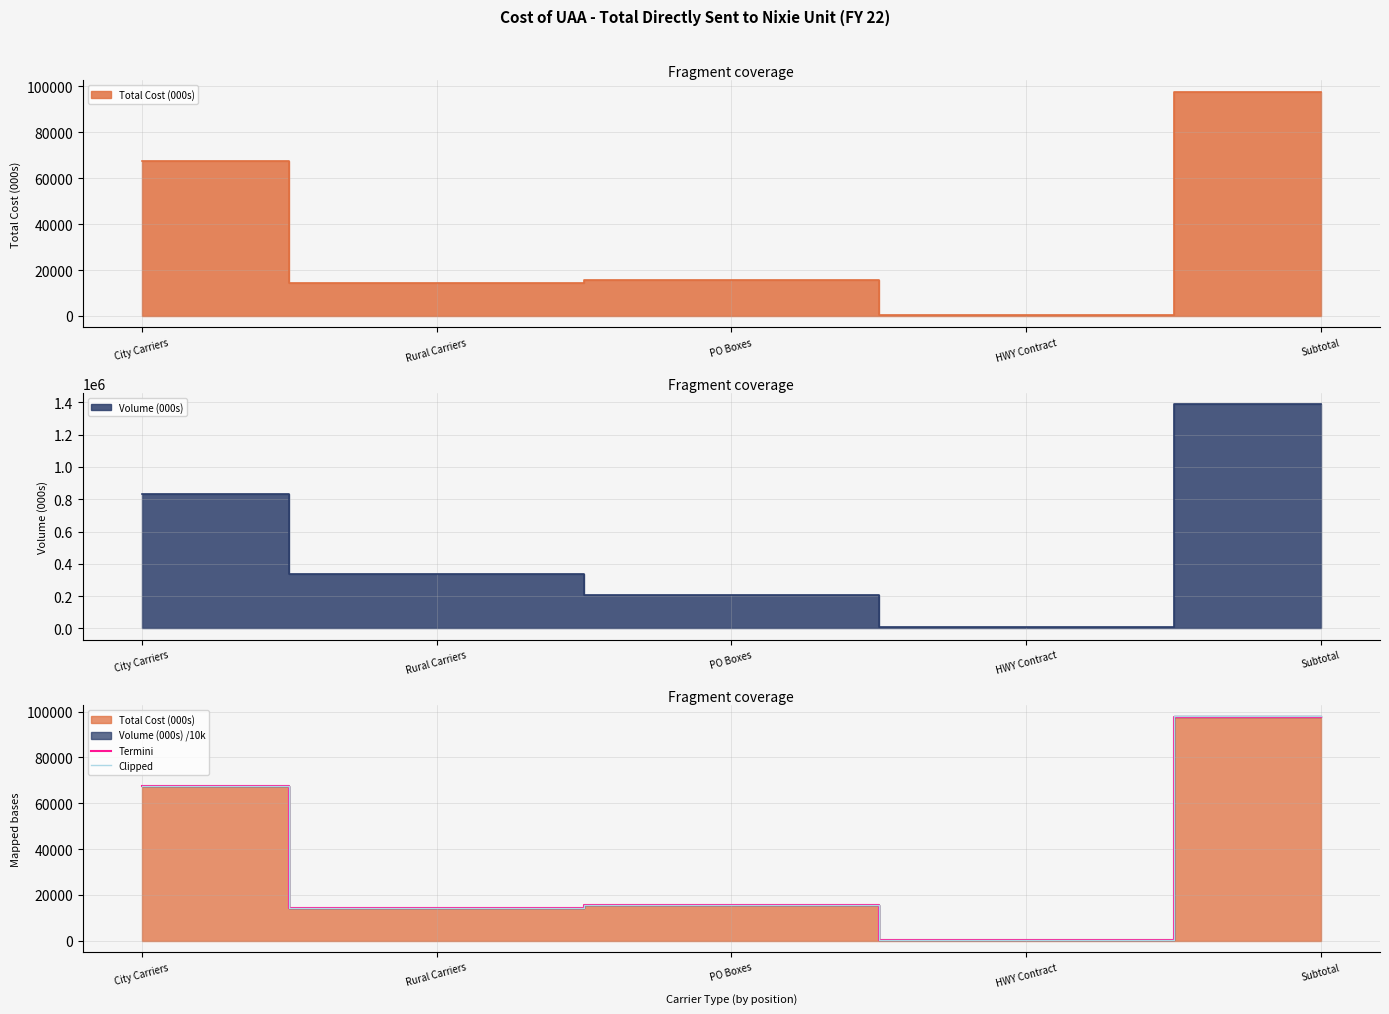

How many lines are shown in the chart?

2